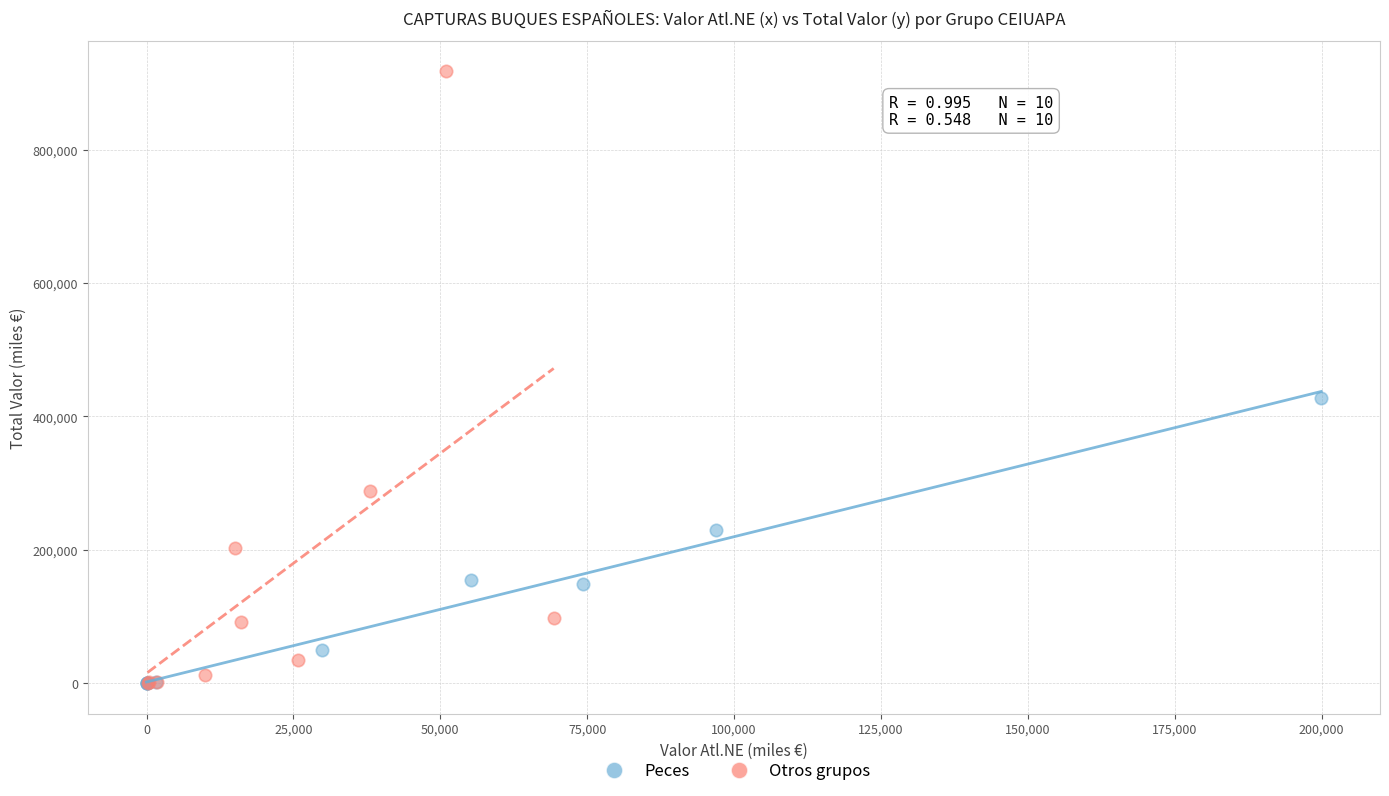

Which series has the largest Y range (max minus min)?

Otros grupos